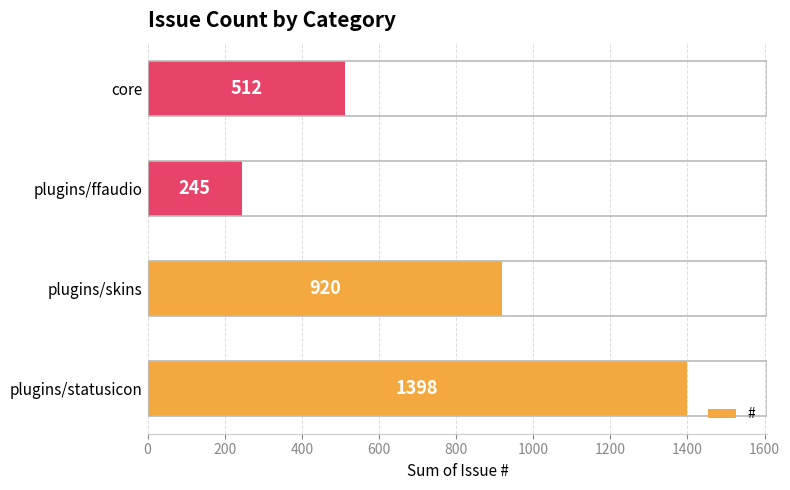

How many bars are there in total?

4